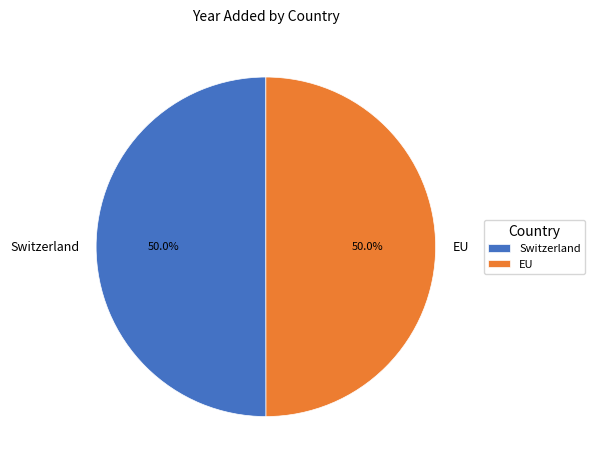

How many segments does this pie chart have?

2